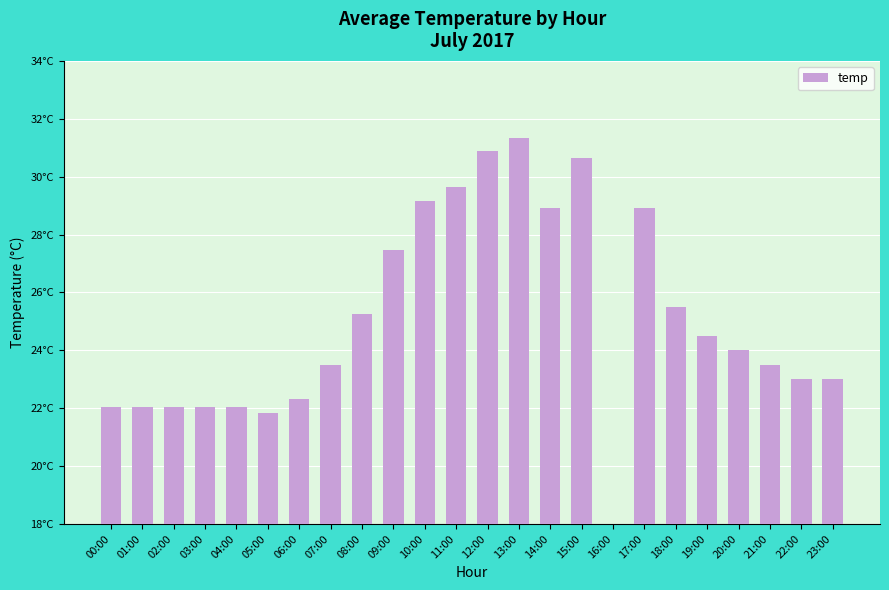

What is the label of the 24th bar from the left?

23:00